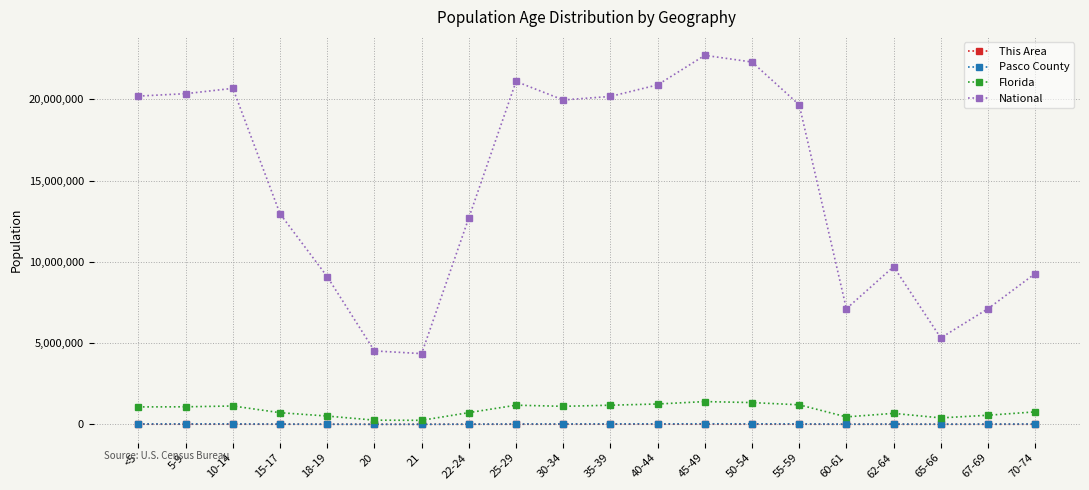

Is the value of Florida at 55-59 greater than the value of This Area at 10-14?

Yes